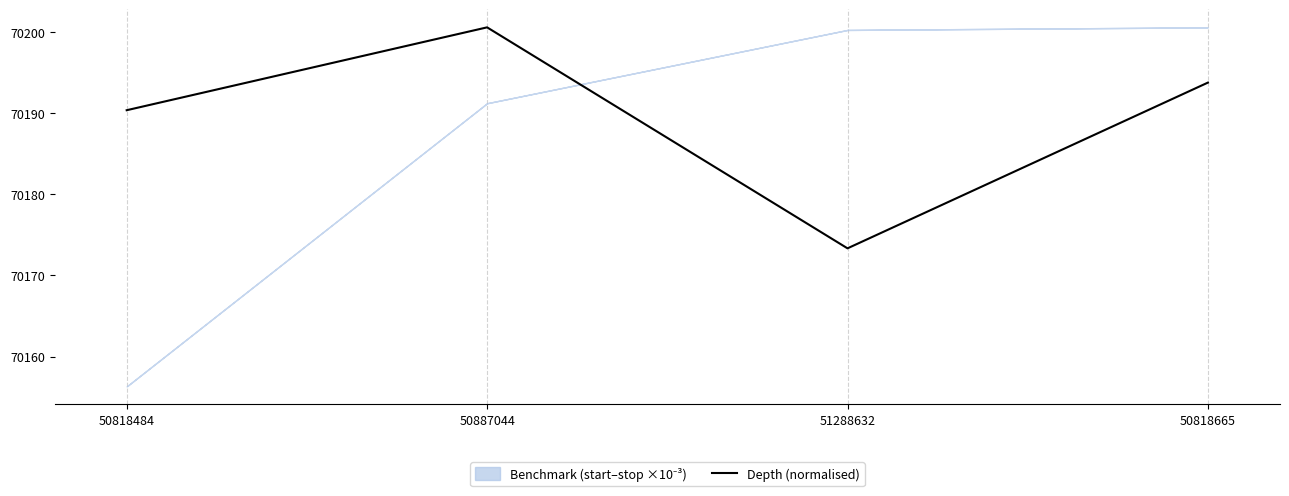

The value of Depth (normalised) at 51288632 is 70173.3. True or false?

True